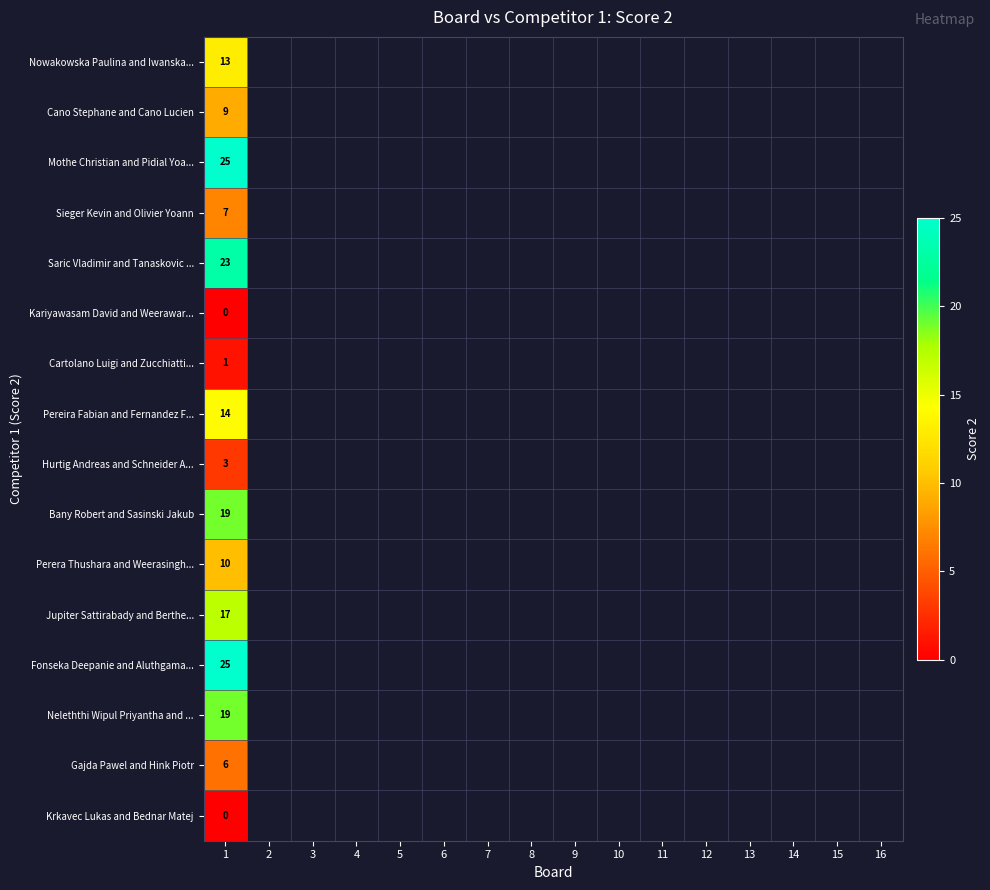

At which category is the sum across all series the highest?

1